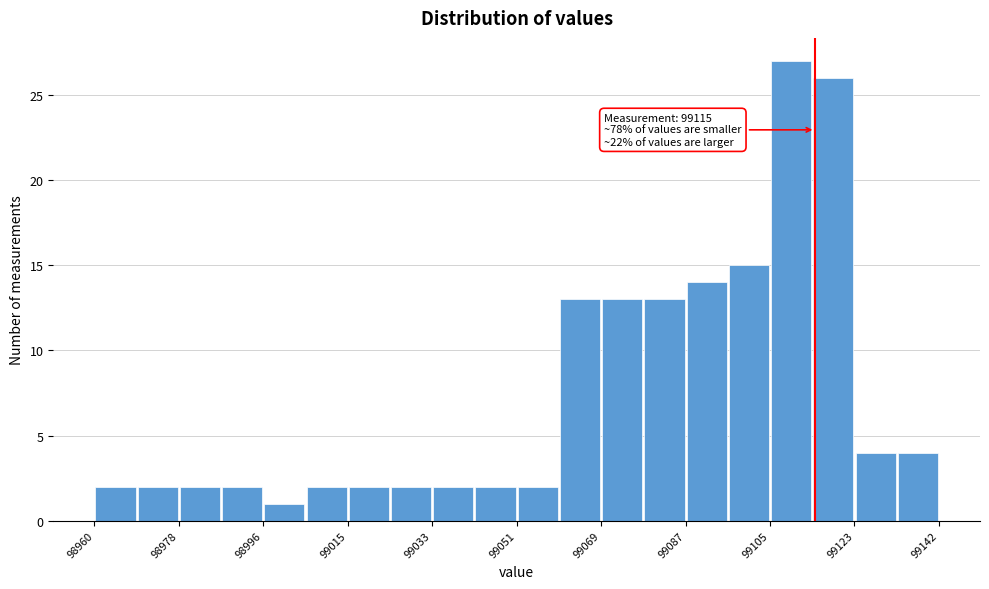

Which range on the x-axis has the tallest bar?

99106 to 99114